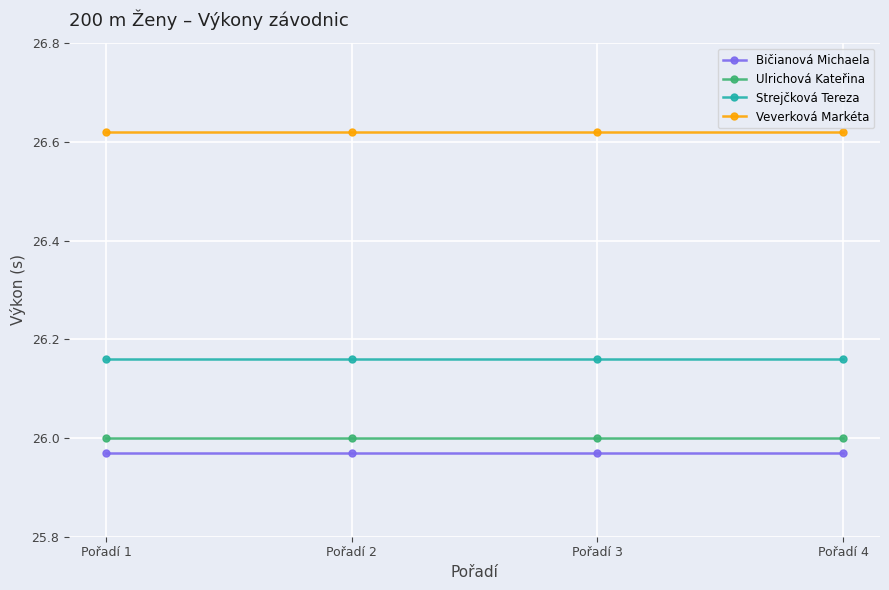

True or false: Ulrichová Kateřina has a value of 26.0 at Pořadí 2.

True